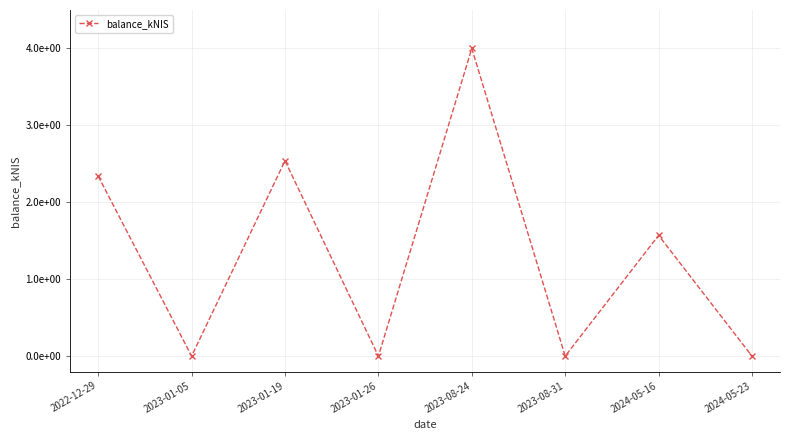

Is this an area chart (filled region under the line)?

No